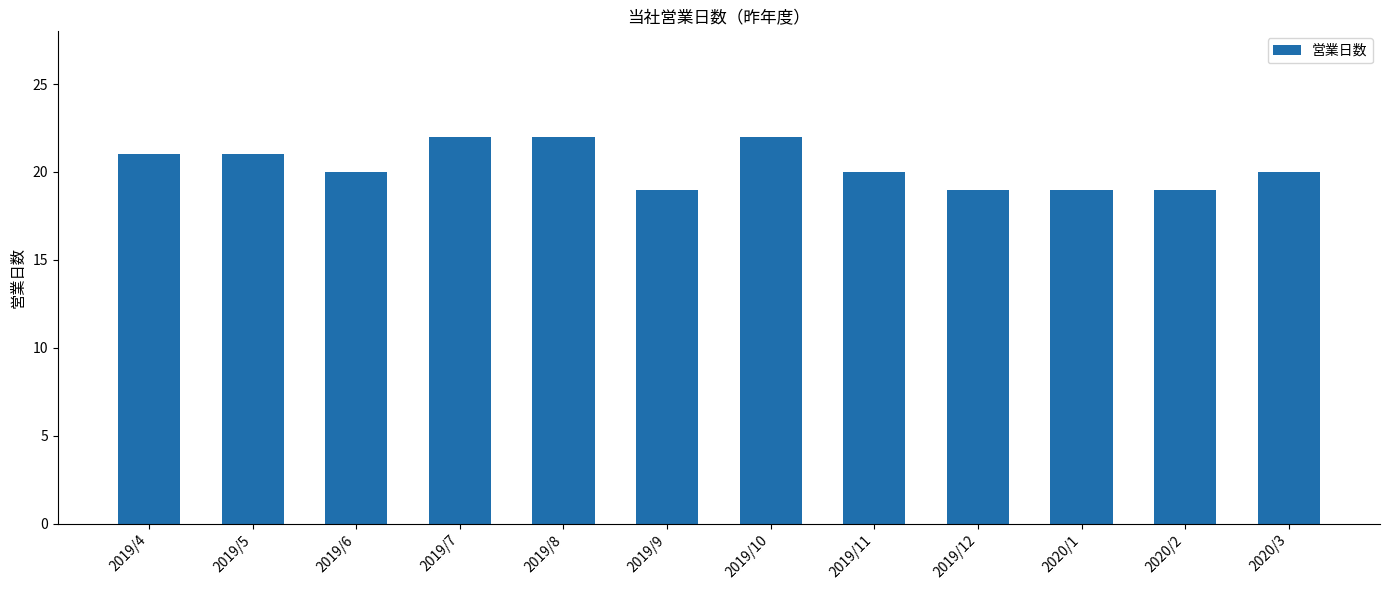

What is the average value?

20